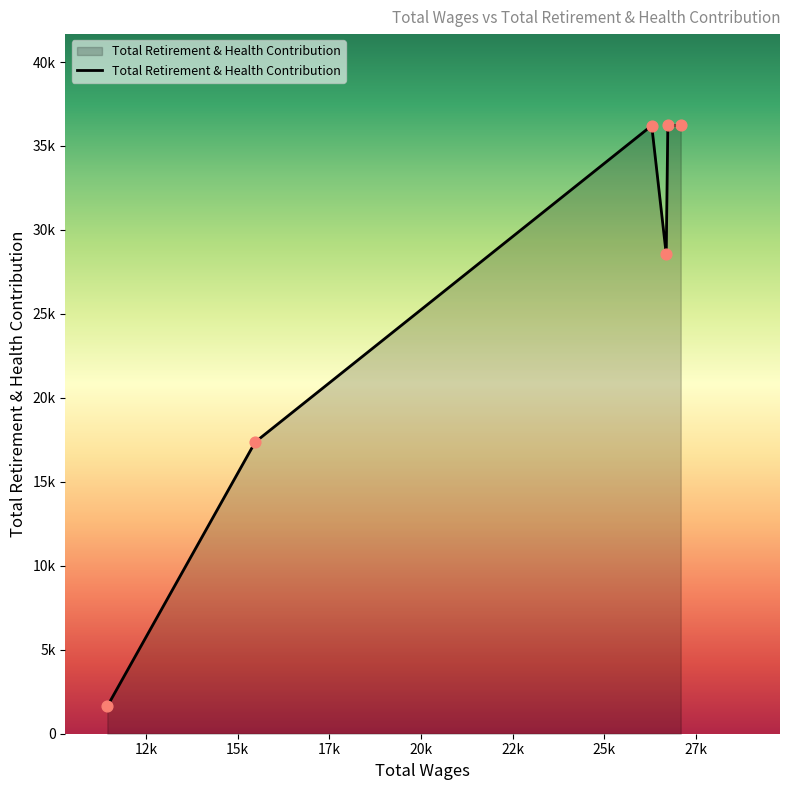

Is this an area chart (filled region under the line)?

Yes